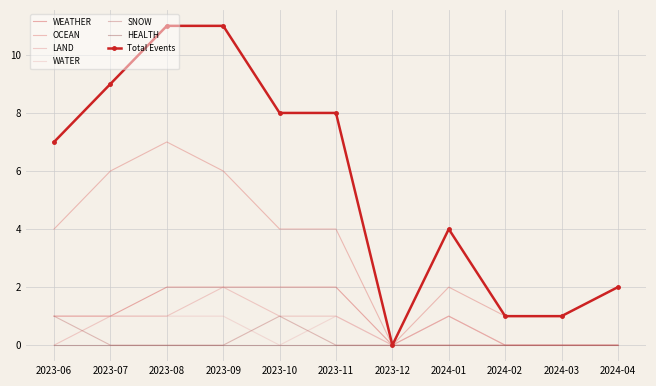

What position from the right is 2024-03?

2